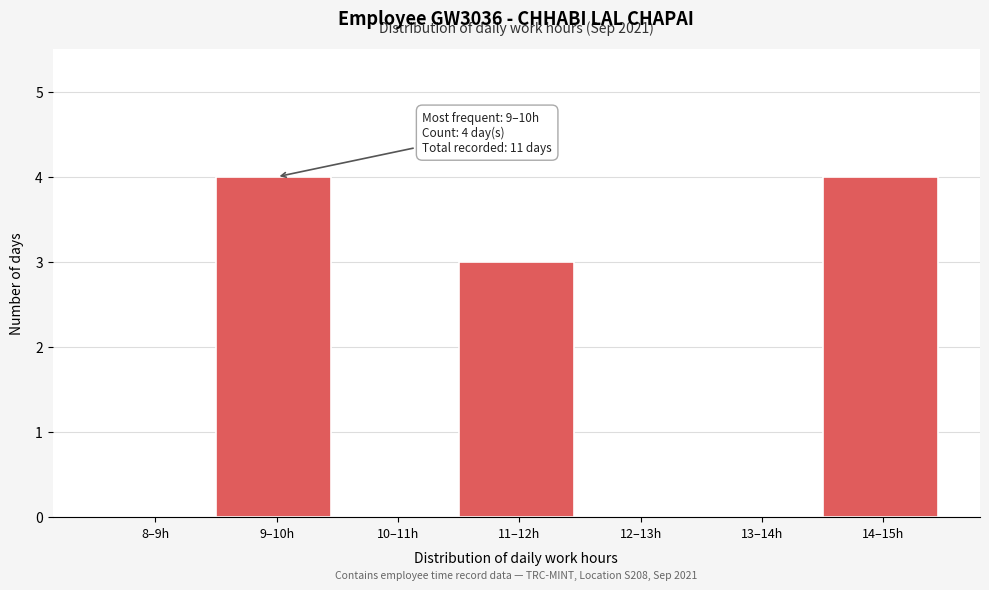

Reading left to right, extract all data points from this chart.

8–9h=0	9–10h=4	10–11h=0	11–12h=3	12–13h=0	13–14h=0	14–15h=4